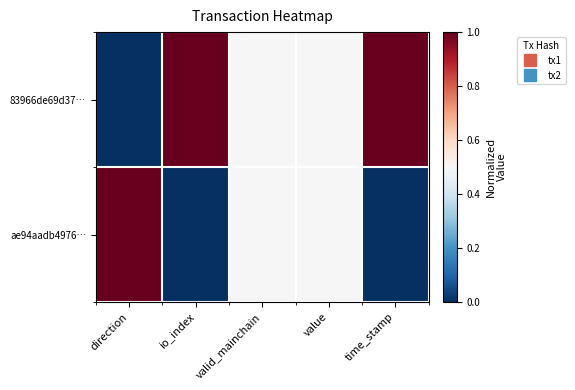

What is the total value across all series at value?

1.0